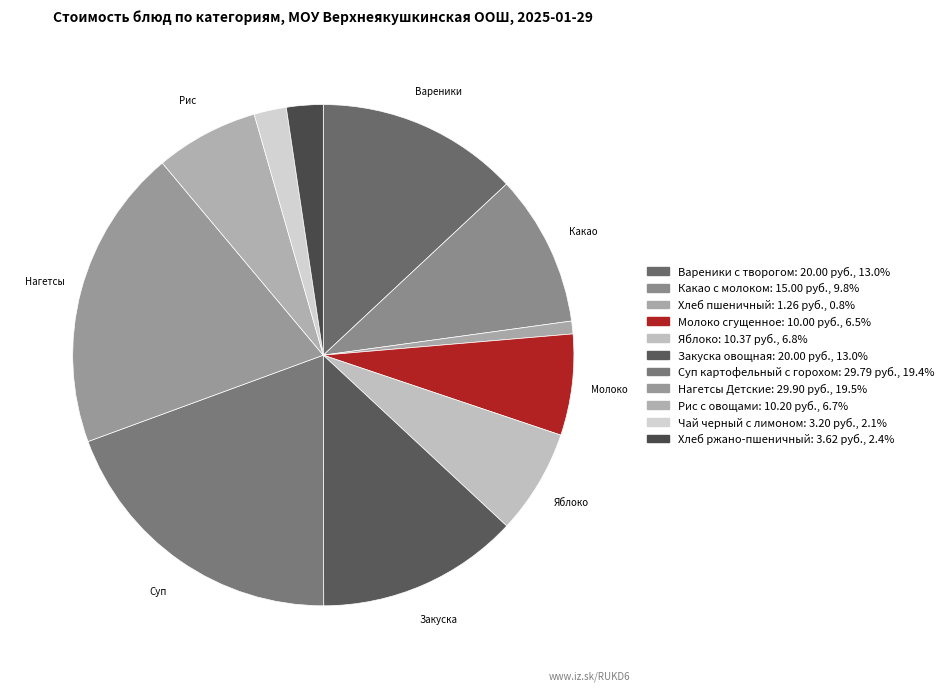

How many segments does this pie chart have?

11